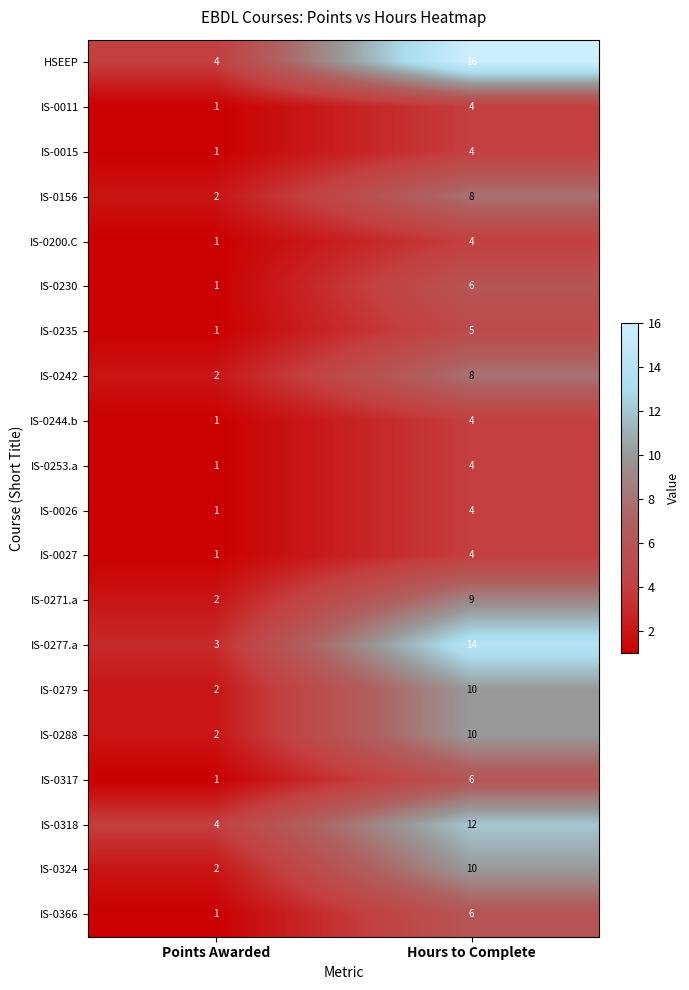

The IS-0271.a series shows 2 at Points Awarded. True or false?

True